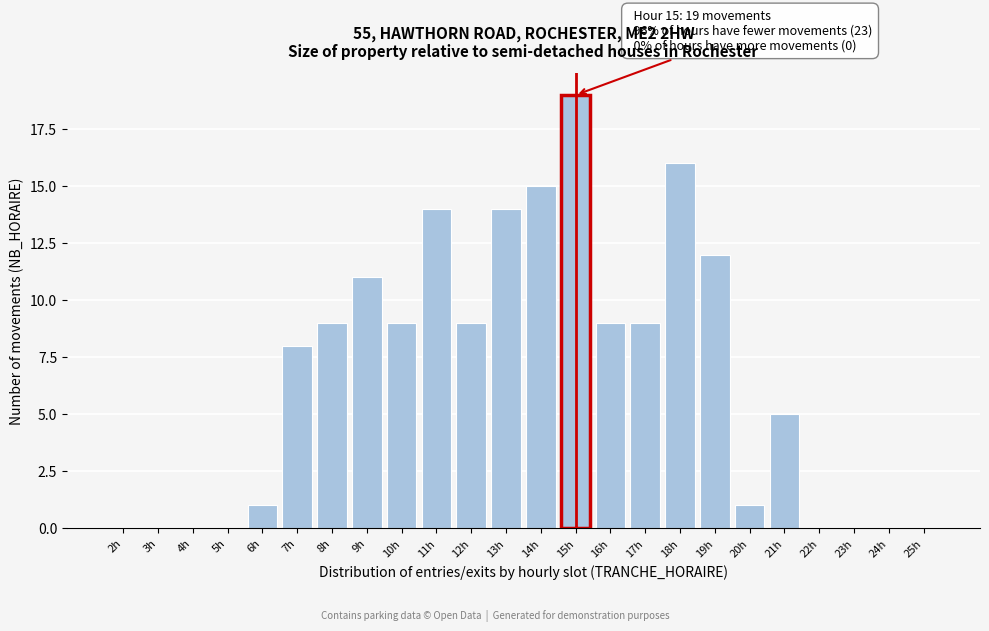

Reading left to right, transcribe all the data shown in this chart.

2h=0	3h=0	4h=0	5h=0	6h=1	7h=8	8h=9	9h=11	10h=9	11h=14	12h=9	13h=14	14h=15	15h=19	16h=9	17h=9	18h=16	19h=12	20h=1	21h=5	22h=0	23h=0	24h=0	25h=0